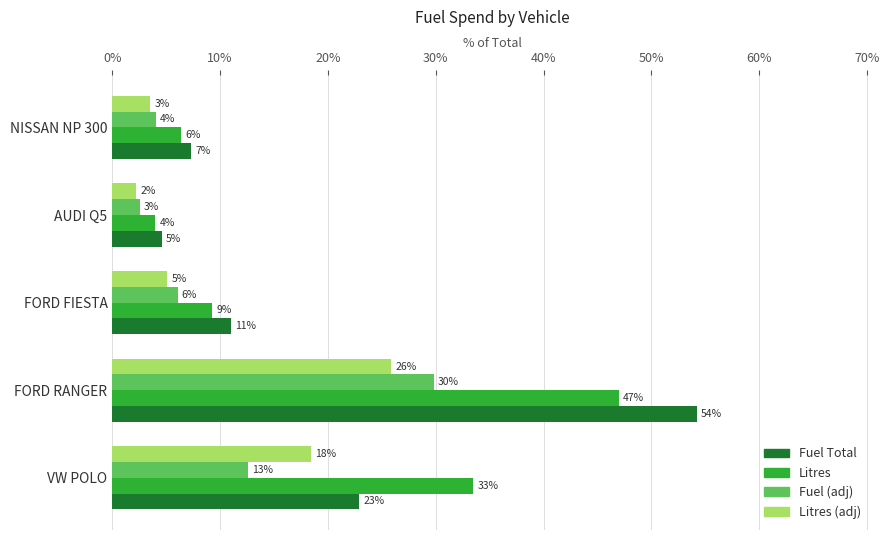

What is the value of the Fuel Total bar at the 5th from the left?

7.3